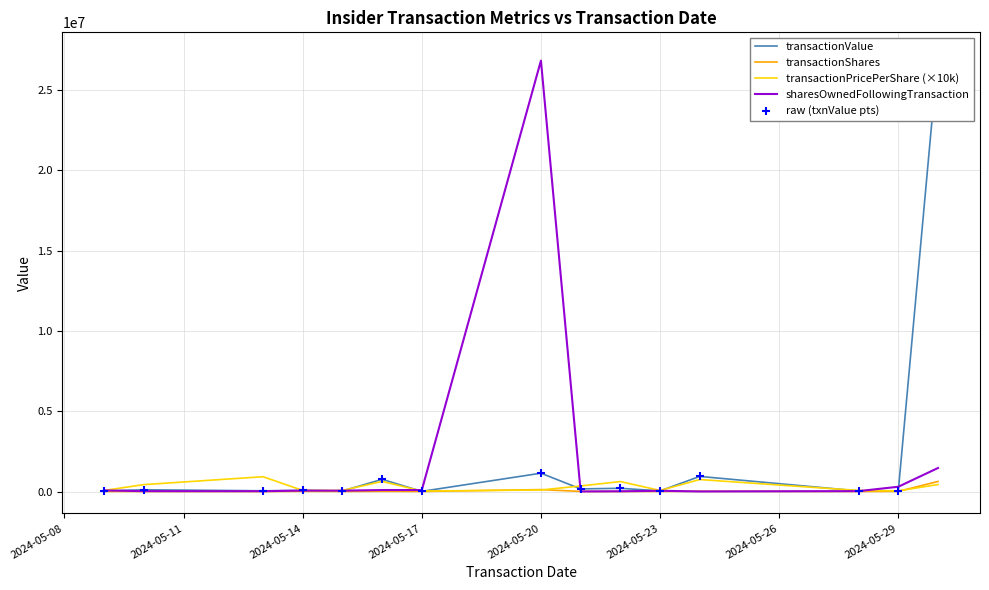

Which series has the largest total across all categories?

transactionValue